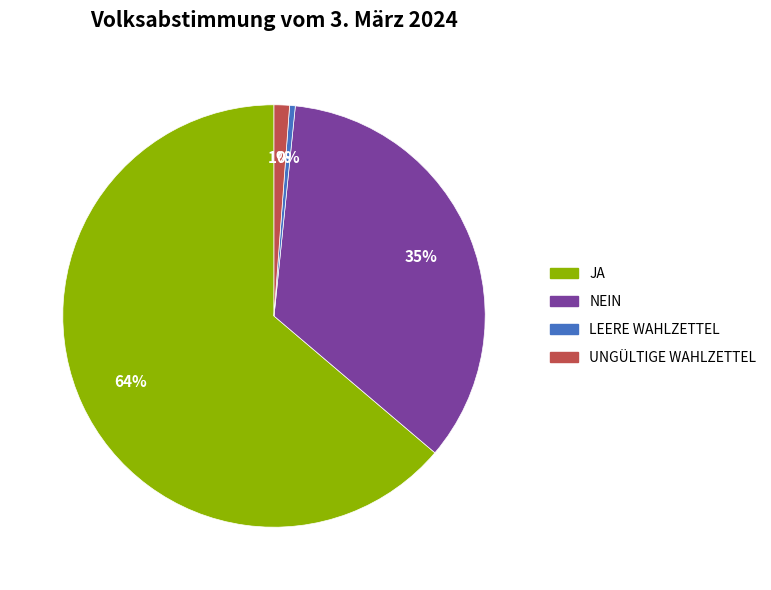

To the nearest percent, what is the average slice percentage?

25%